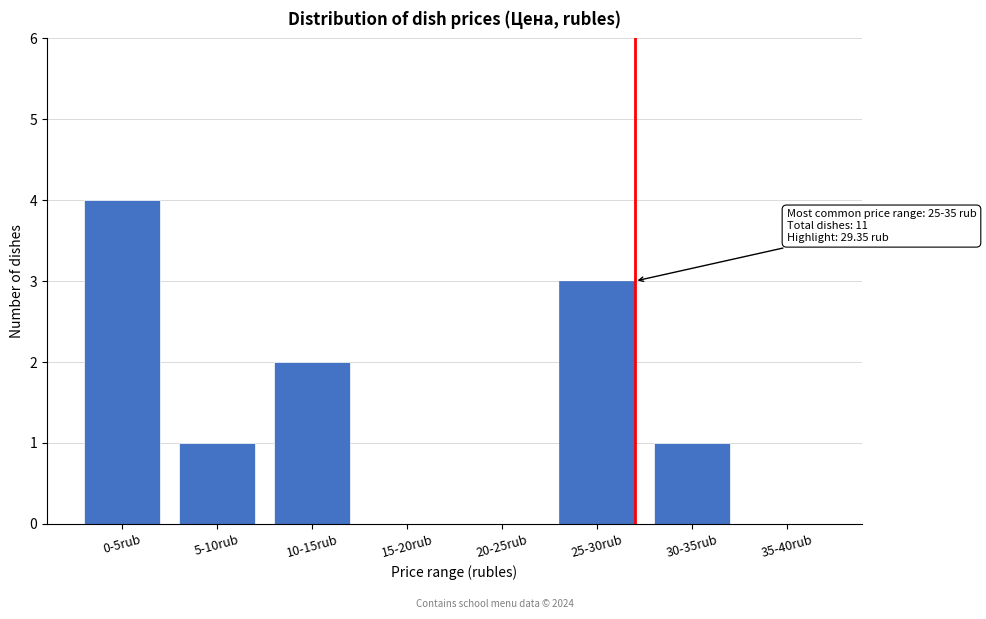

Reading left to right, transcribe all the data shown in this chart.

0-5rub=4	5-10rub=1	10-15rub=2	15-20rub=0	20-25rub=0	25-30rub=3	30-35rub=1	35-40rub=0